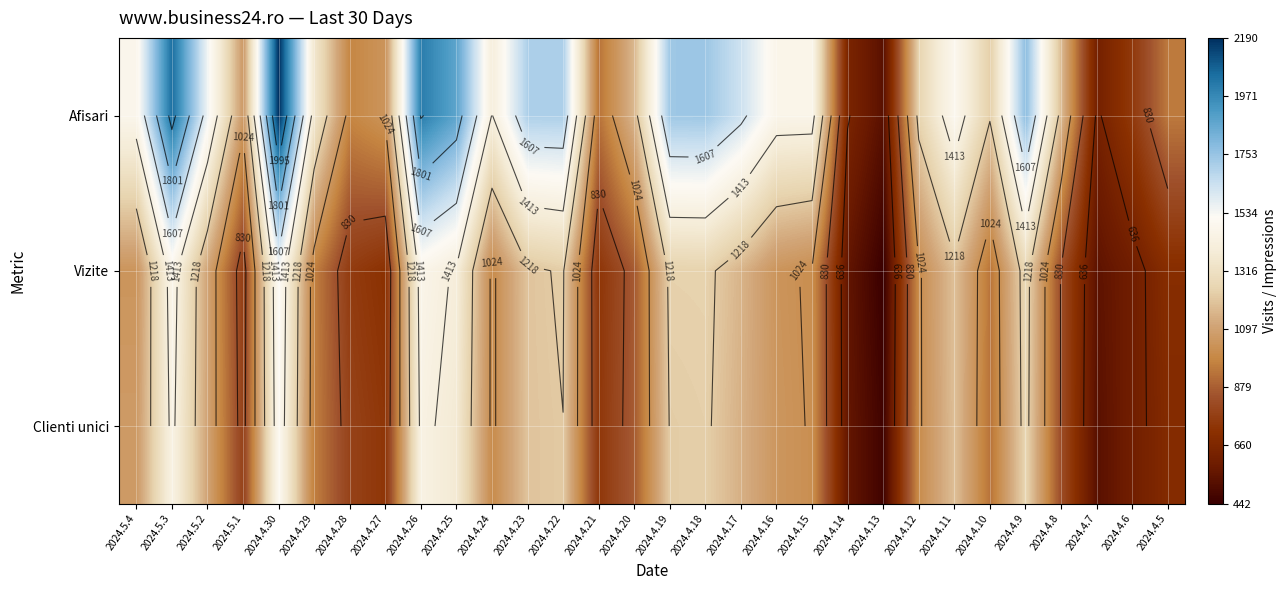

The Afisari series shows 572 at 2024.4.10. True or false?

False